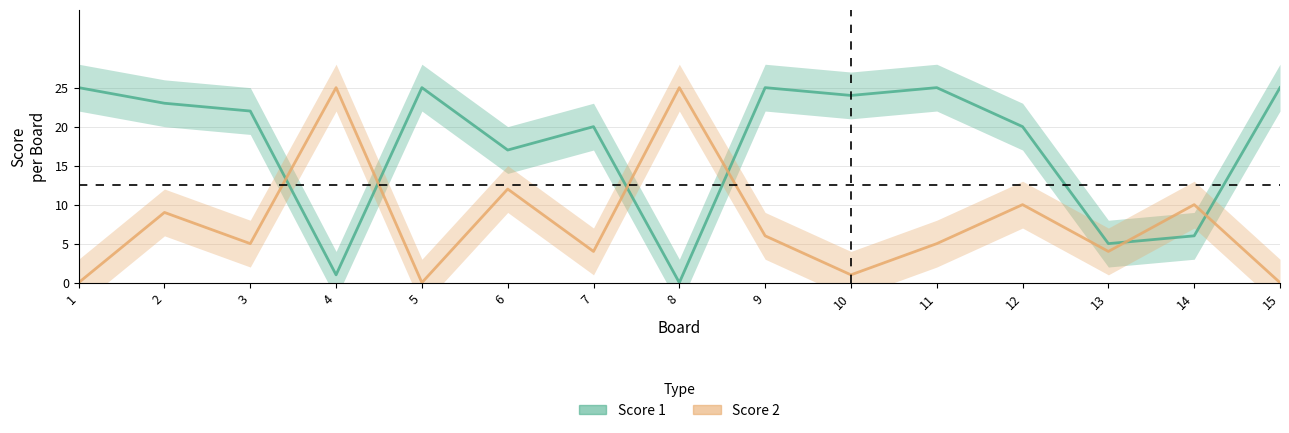

Reading right to left, what are all the values shown in this chart?

Score 1: 15=25	14=6	13=5	12=20	11=25	10=24	9=25	8=0	7=20	6=17	5=25	4=1	3=22	2=23	1=25
Score 2: 15=0	14=10	13=4	12=10	11=5	10=1	9=6	8=25	7=4	6=12	5=0	4=25	3=5	2=9	1=0